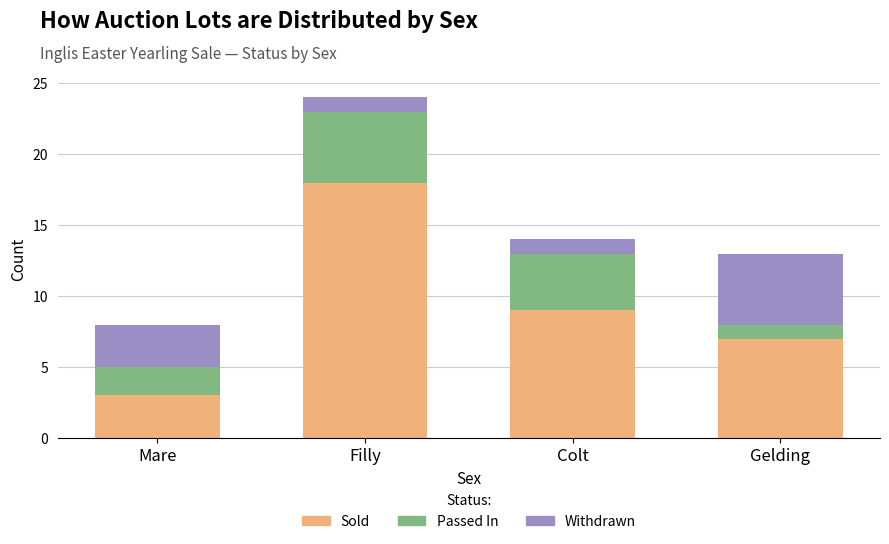

What is the sum of the Sold values at Colt and Filly?

27